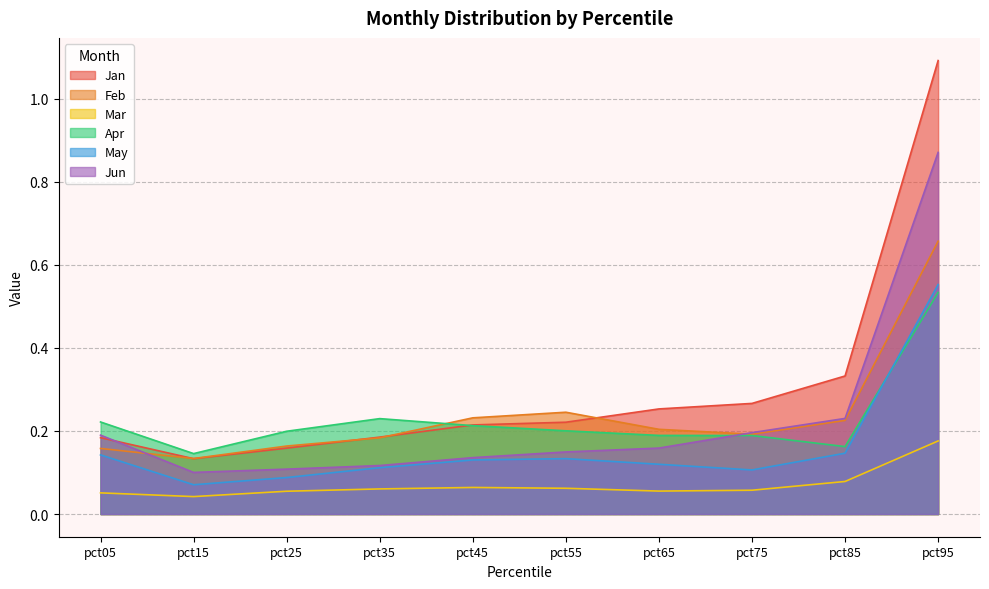

What is the minimum value for May?

0.1